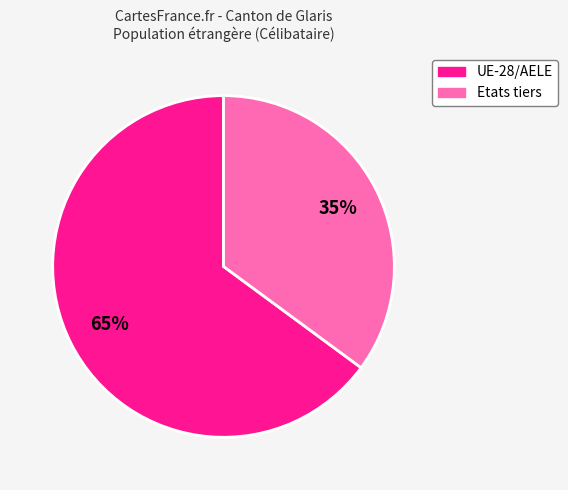

How many slices are in this pie chart?

2